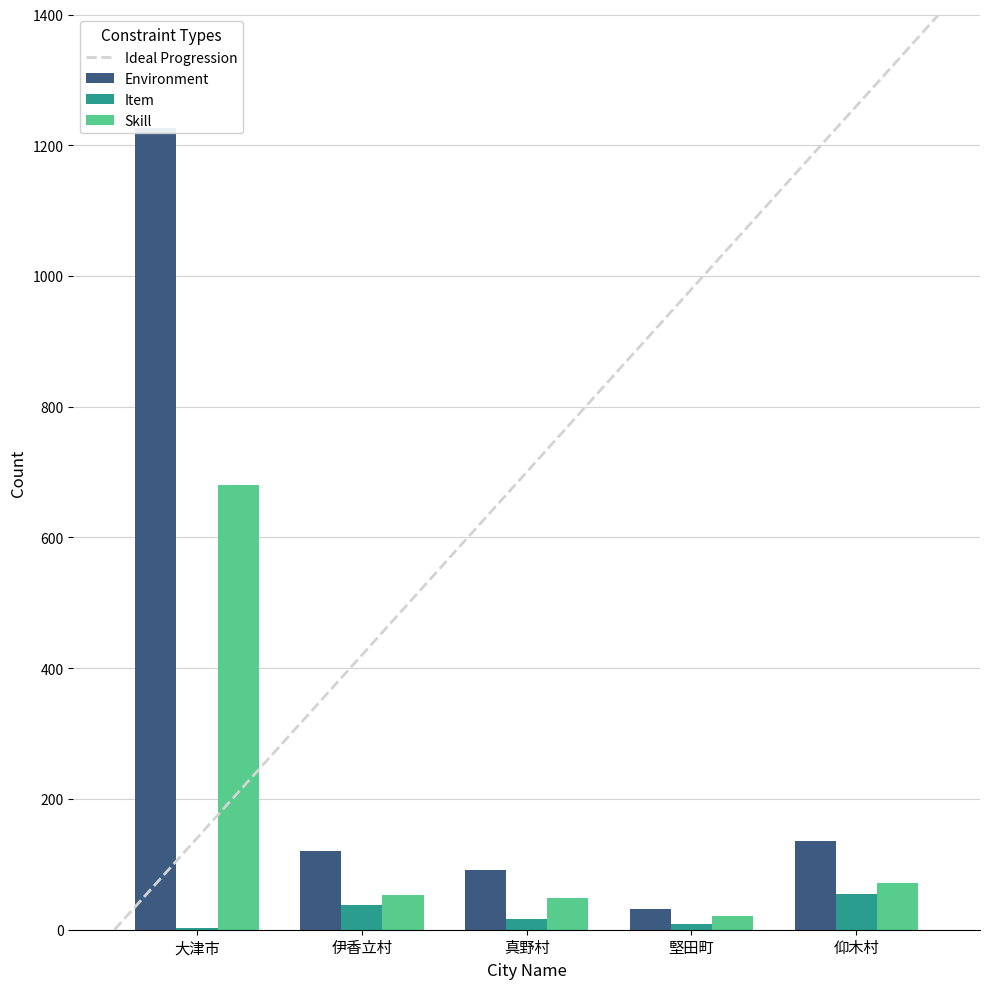

What is the maximum value shown in the chart?

1226